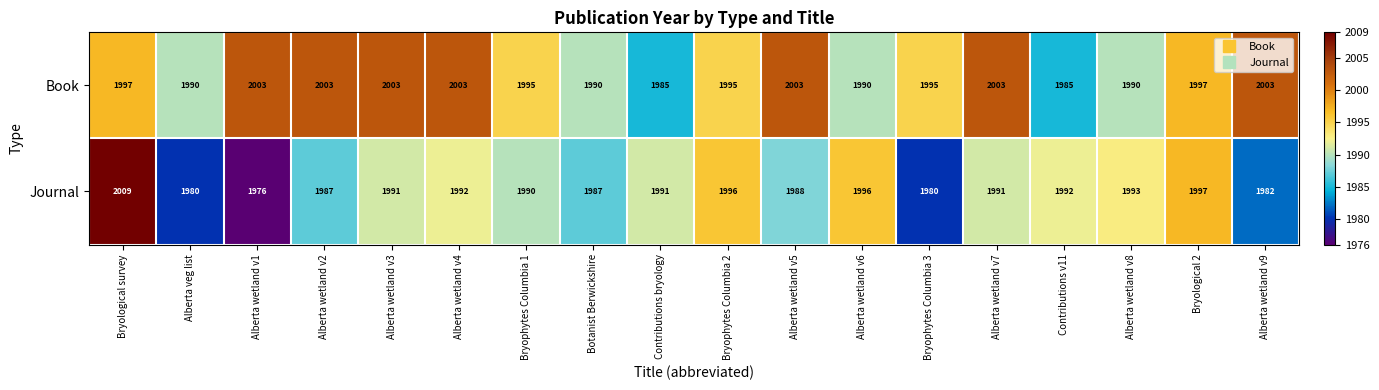

The value of Journal at Botanist Berwickshire is 3379. True or false?

False